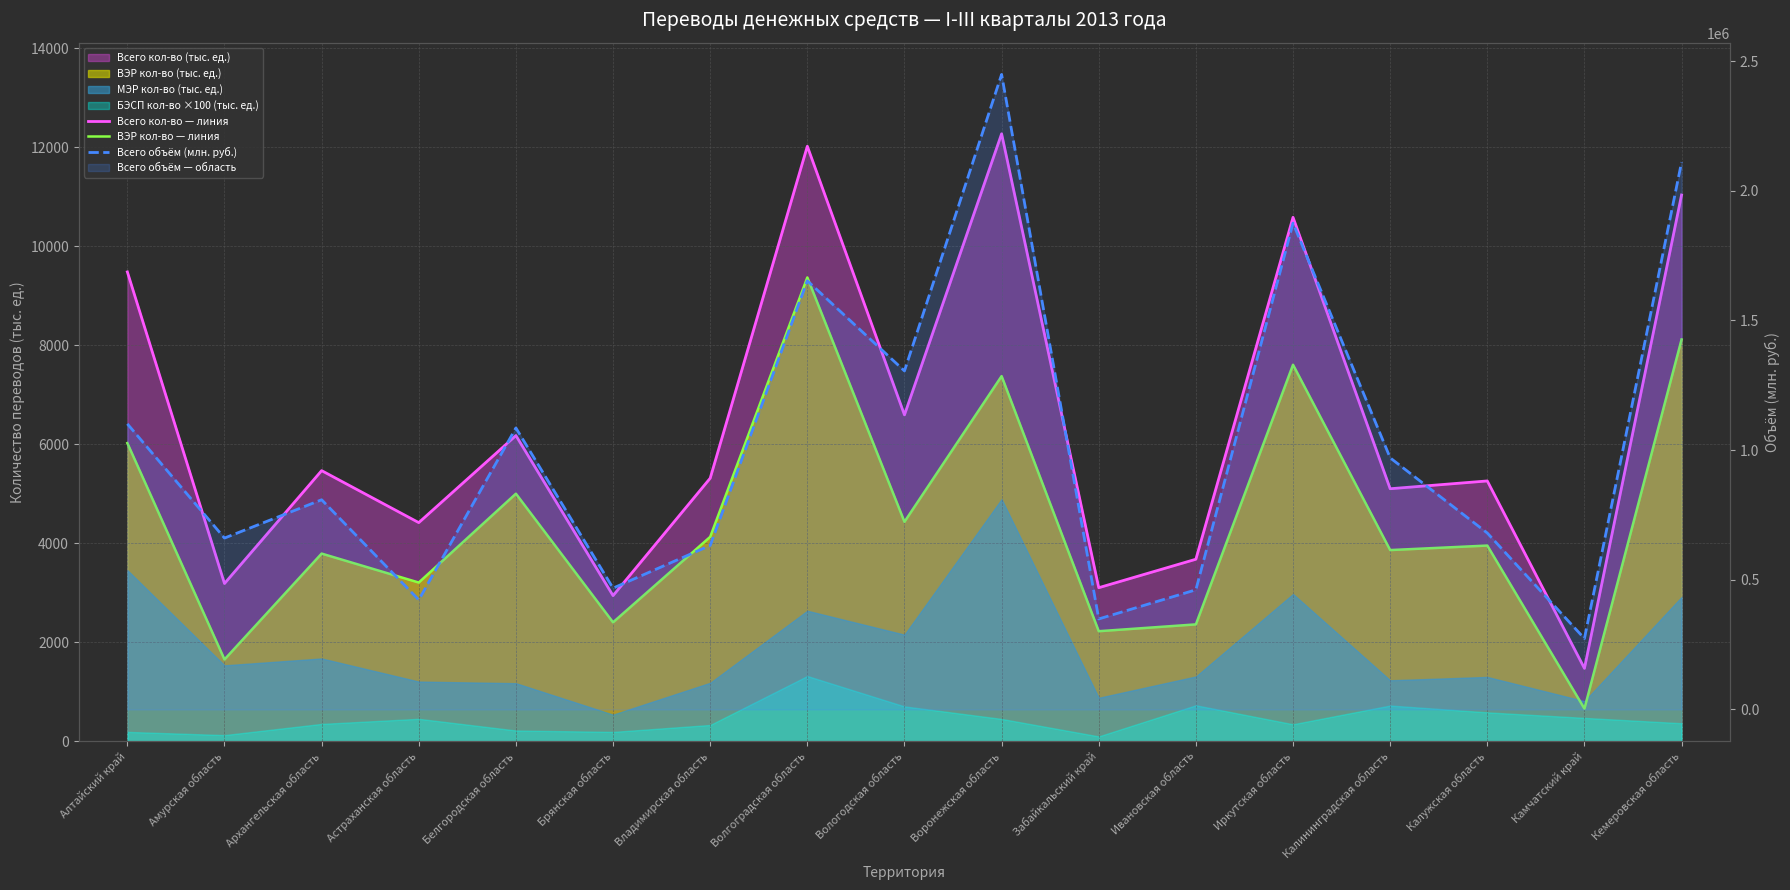

In Всего кол-во — линия, how many points are lower than both neighbors (excluding endpoints)?

7